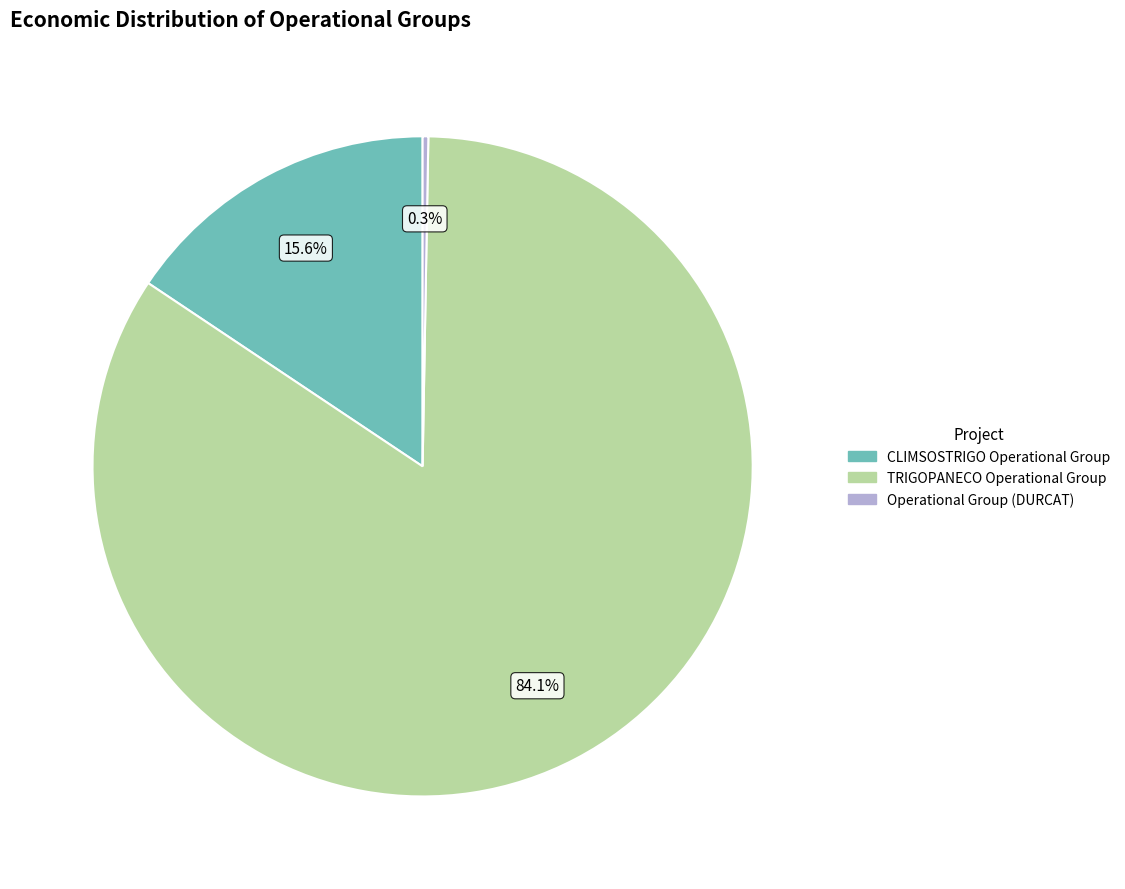

Is there a majority slice in this chart?

Yes